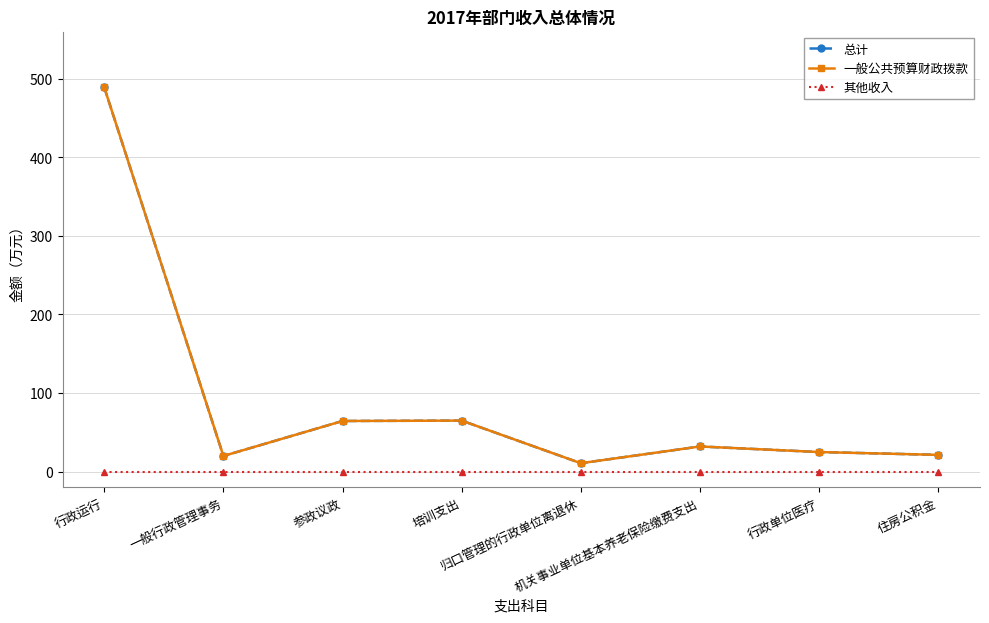

Is this an area chart (filled region under the line)?

No